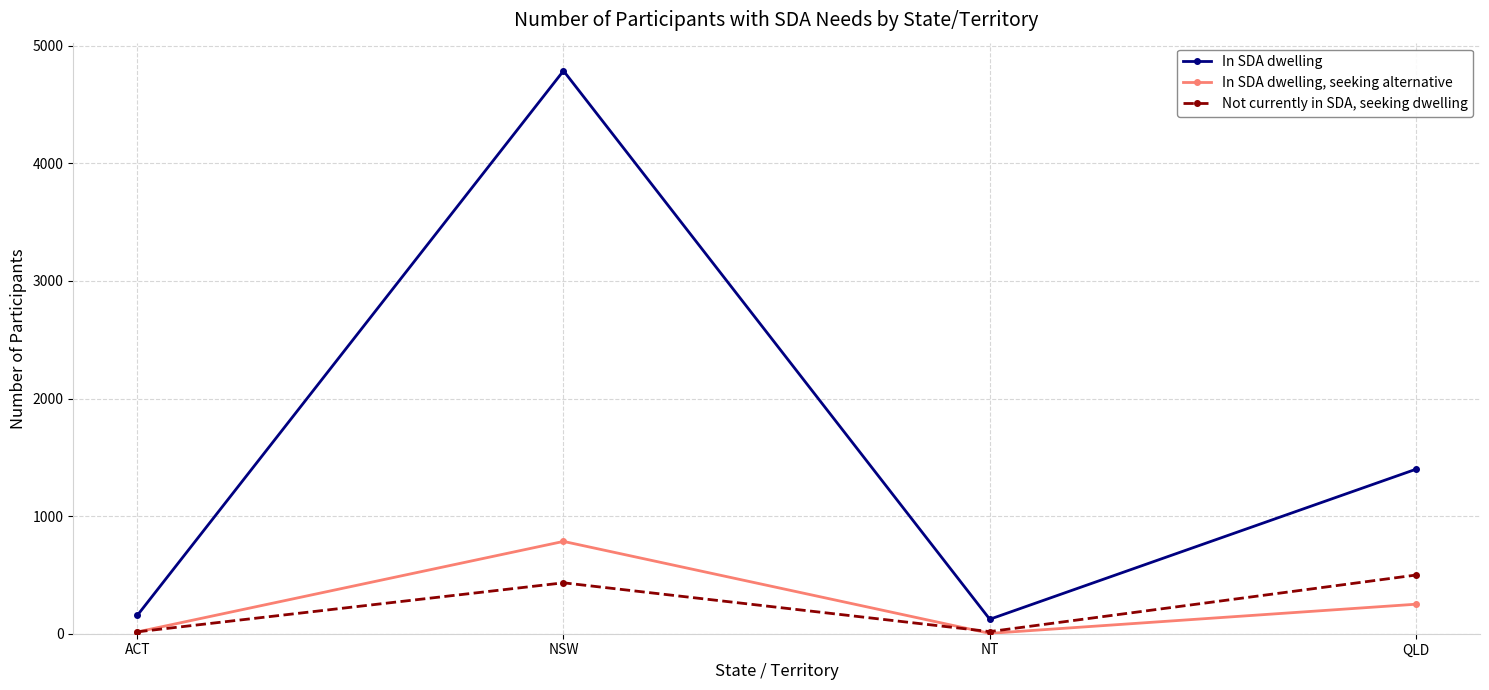

Does the chart have visible grid lines?

Yes